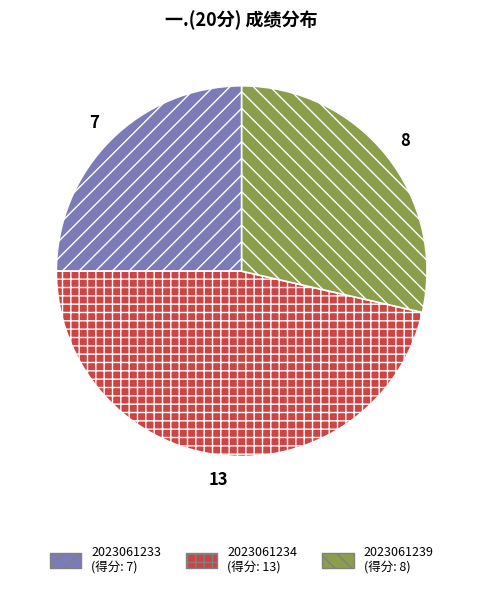

Is there a majority slice in this chart?

No